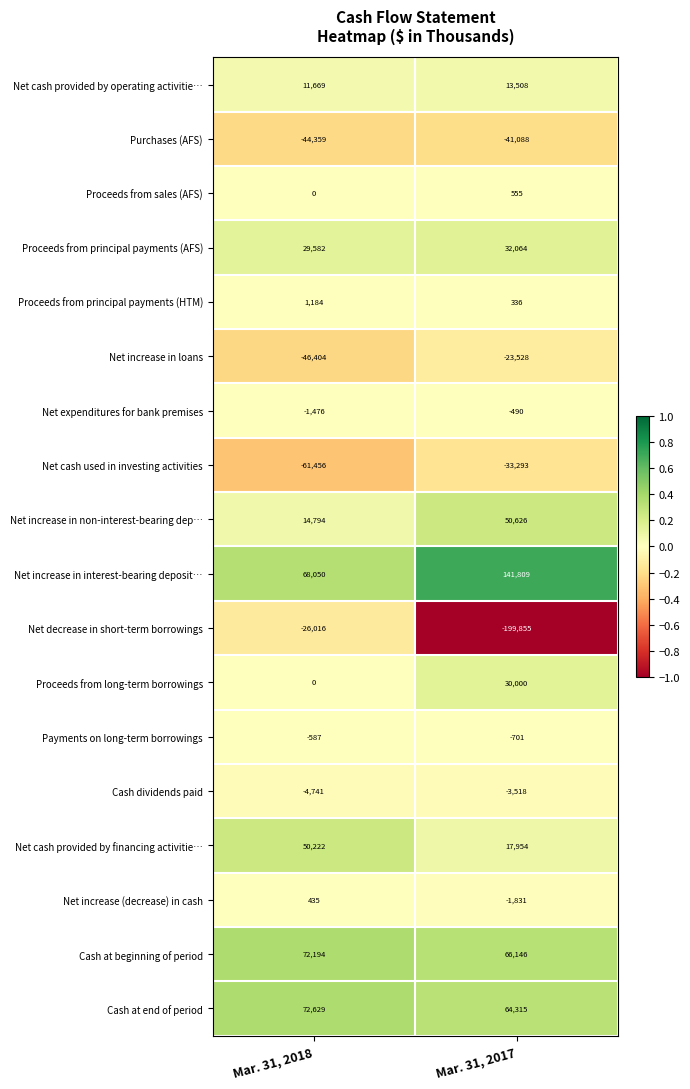

What is the difference between the Cash at end of period values at Mar. 31, 2017 and Mar. 31, 2018?

8314